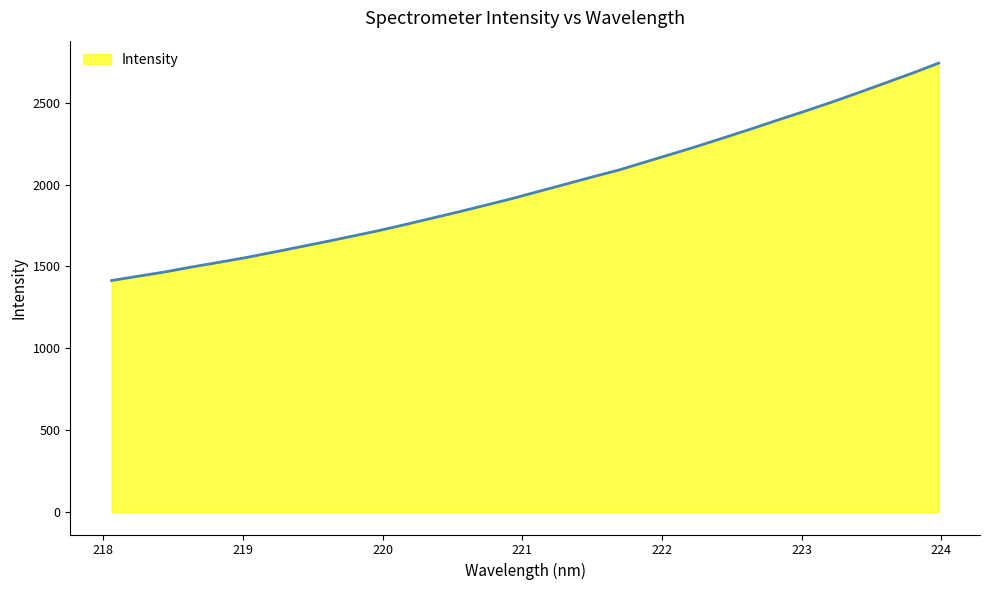

What is the greatest value displayed?

2741.7